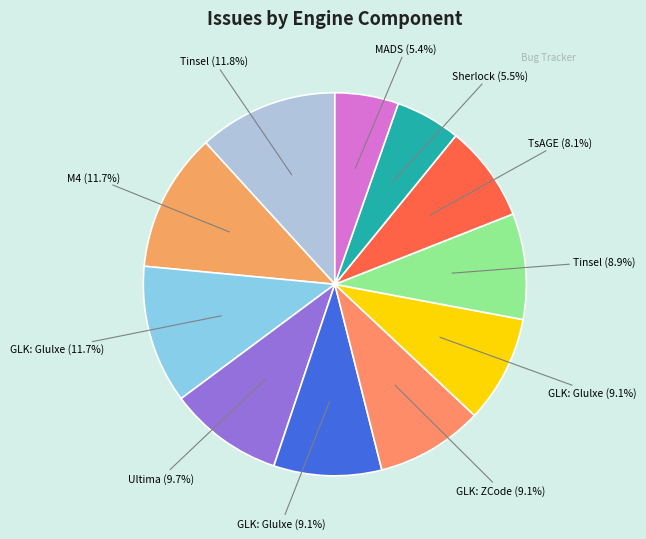

How many slices are in this pie chart?

11